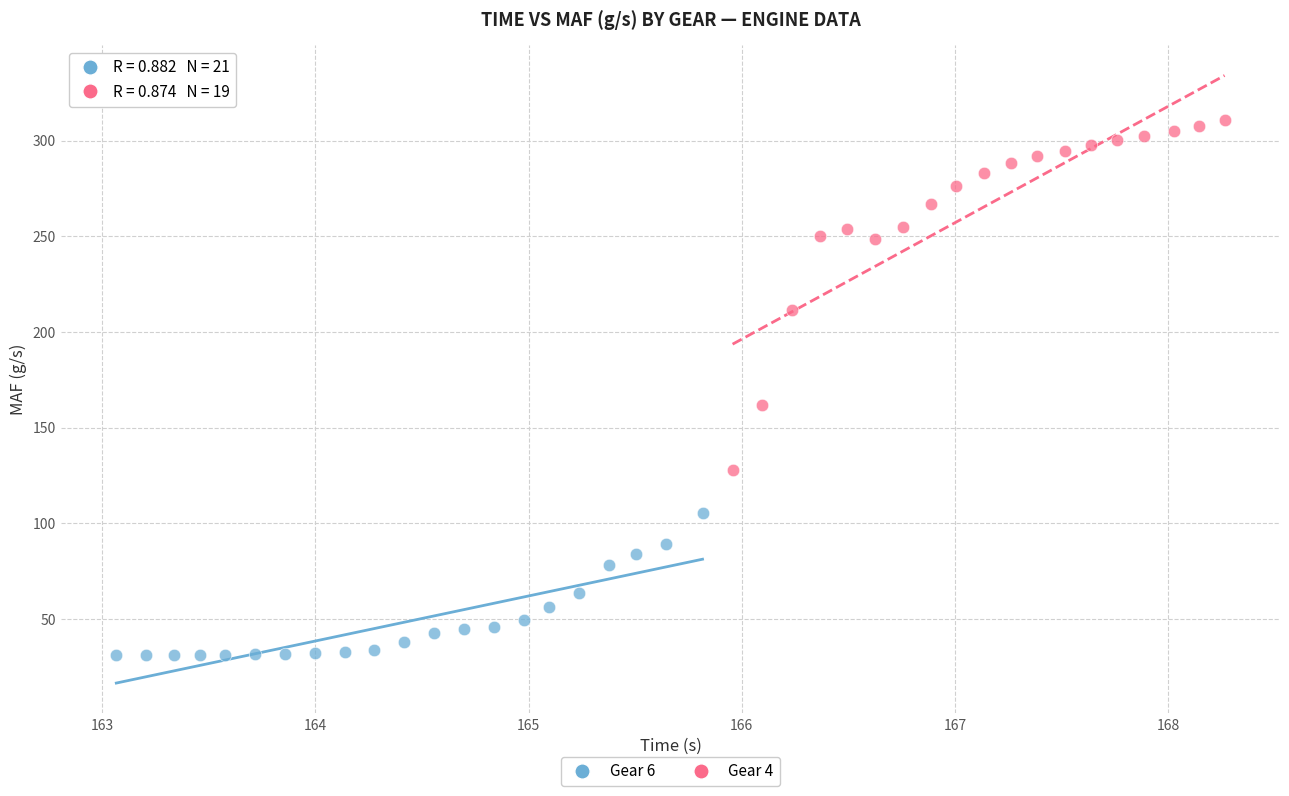

Which series contains the lowest Y value?

Gear 6